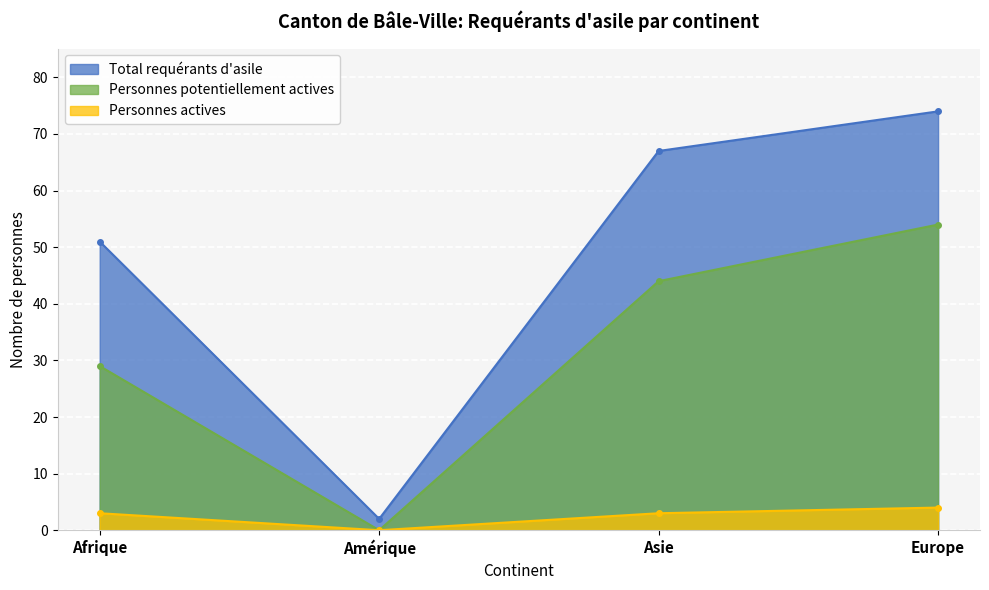

The Total requérants d'asile series shows 108 at Asie. True or false?

False